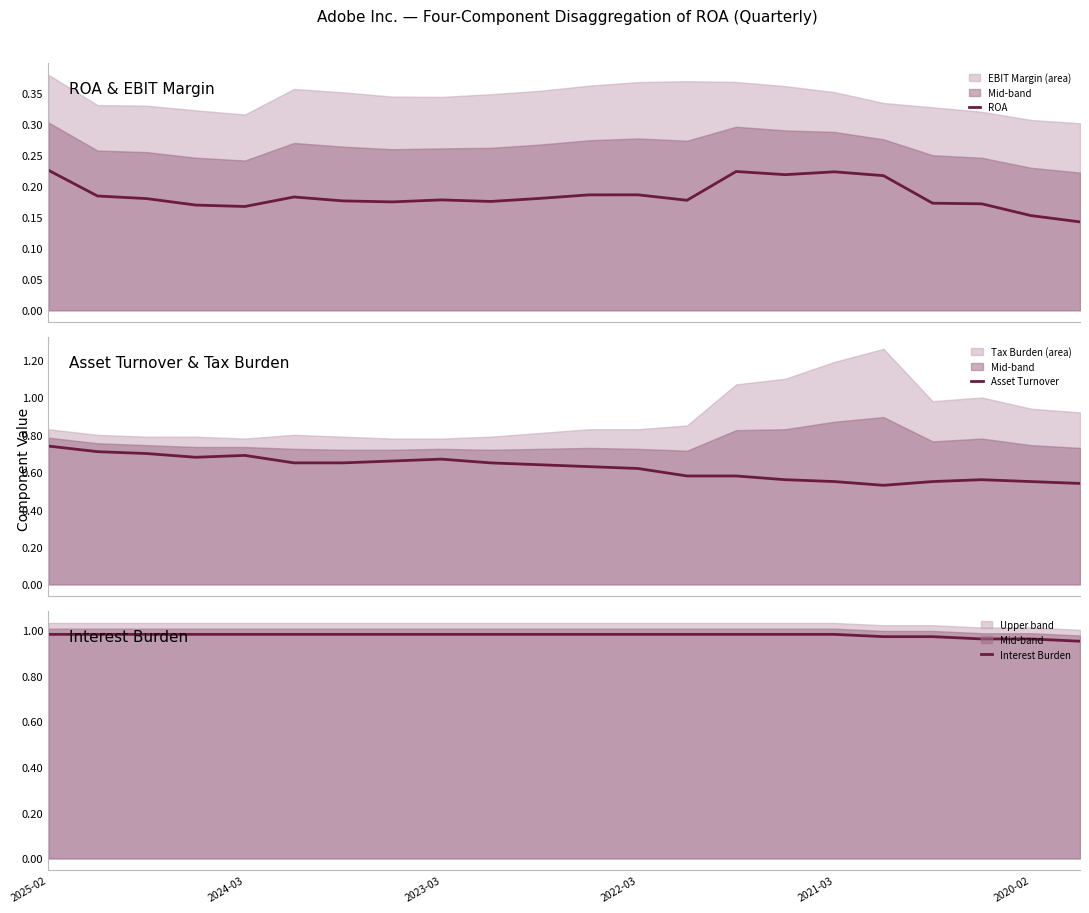

Reading left to right, list all the values displayed in this chart.

ROA: 0.2	0.2	0.2	0.2	0.2	0.2	0.2	0.2	0.2	0.2	0.2	0.2	0.2	0.2	0.2	0.2	0.2	0.2	0.2	0.2	0.2	0.1
Asset Turnover: 0.7	0.7	0.7	0.7	0.7	0.7	0.7	0.7	0.7	0.7	0.6	0.6	0.6	0.6	0.6	0.6	0.6	0.5	0.6	0.6	0.6	0.5
Interest Burden: 1.0	1.0	1.0	1.0	1.0	1.0	1.0	1.0	1.0	1.0	1.0	1.0	1.0	1.0	1.0	1.0	1.0	1.0	1.0	1.0	1.0	0.9